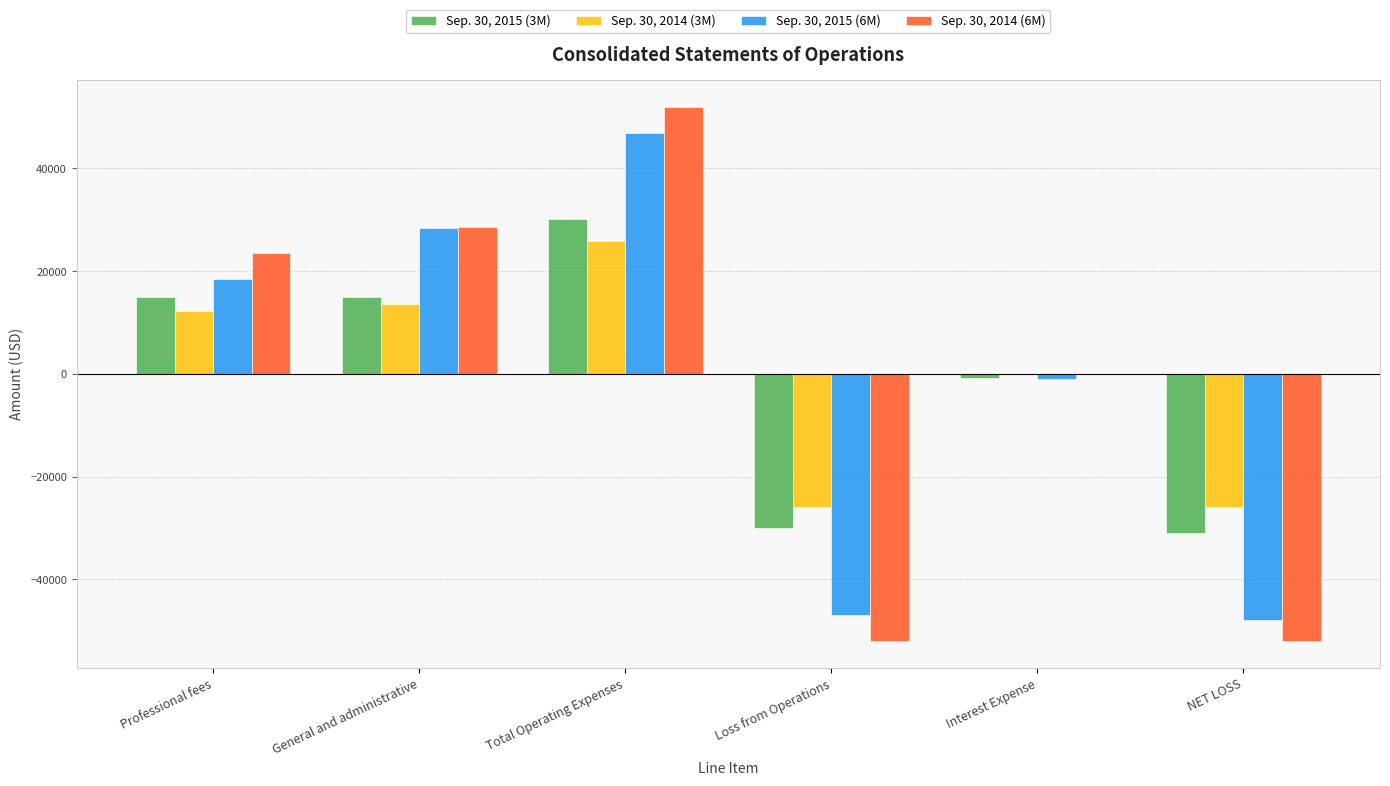

At which category does the chart reach its peak across all series?

Total Operating Expenses